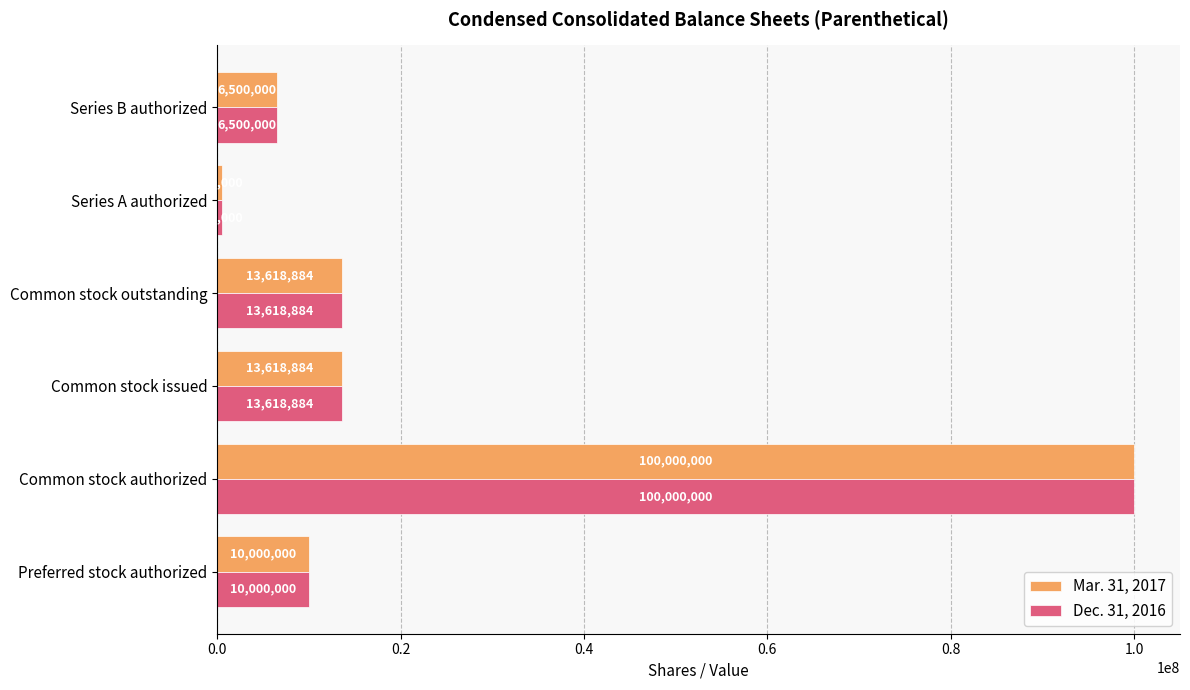

What is the difference between the second highest and minimum values in the Mar. 31, 2017 series?

13118884